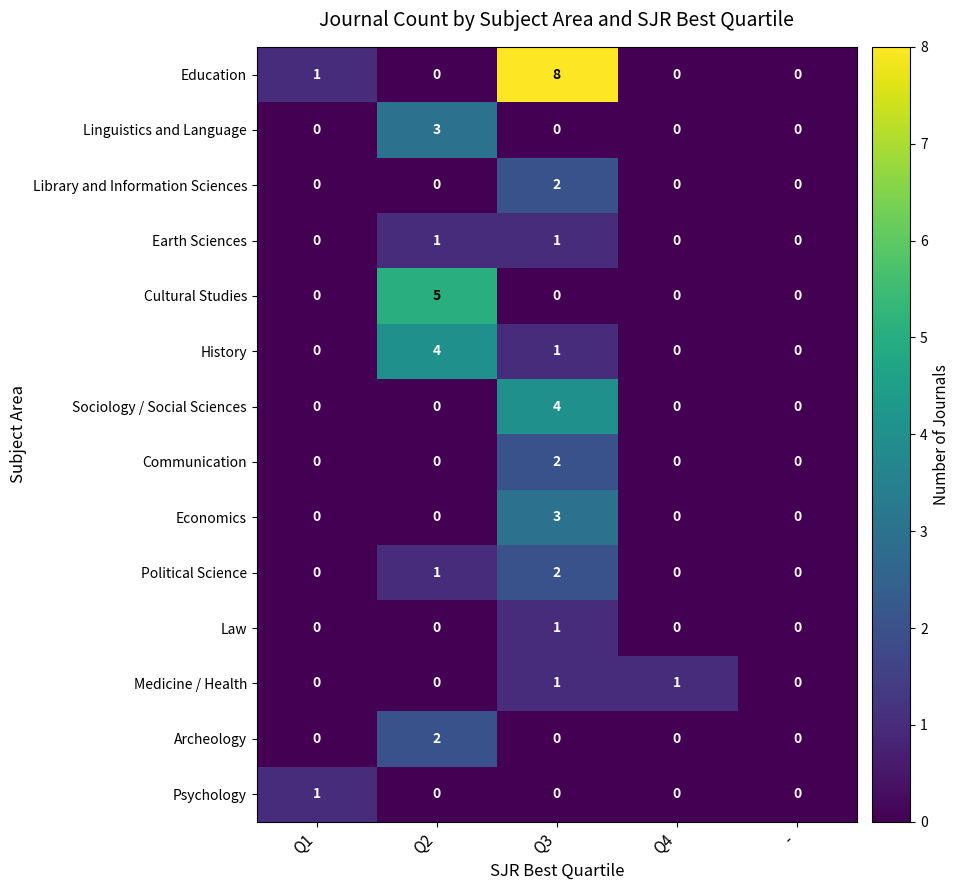

Which label corresponds to the largest value in the chart?

Q3